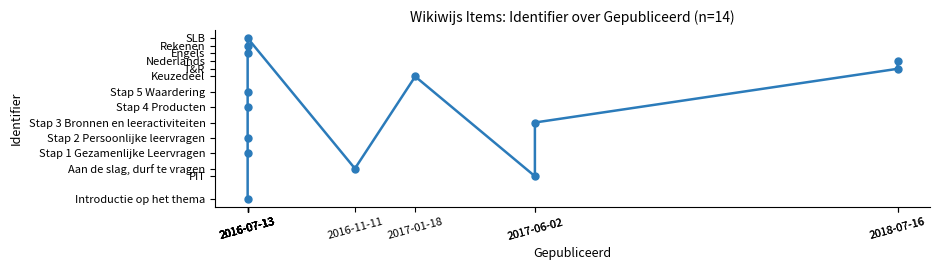

Which has a higher value, 2016-07-13 or 2016-07-13?

2016-07-13